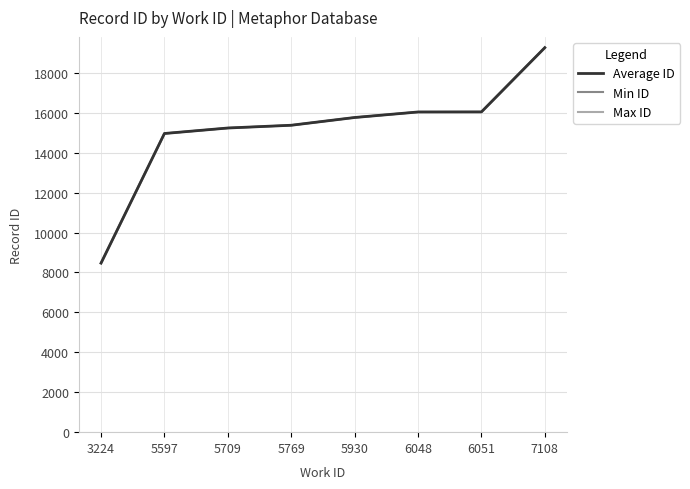

Reading left to right, list all the values displayed in this chart.

Average ID: 3224=8467	5597=14959	5709=15234	5769=15372	5930=15760	6048=16037	6051=16040	7108=19258
Min ID: 3224=8466	5597=14959	5709=15233	5769=15372	5930=15760	6048=16037	6051=16040	7108=19258
Max ID: 3224=8468	5597=14959	5709=15235	5769=15372	5930=15760	6048=16037	6051=16040	7108=19258